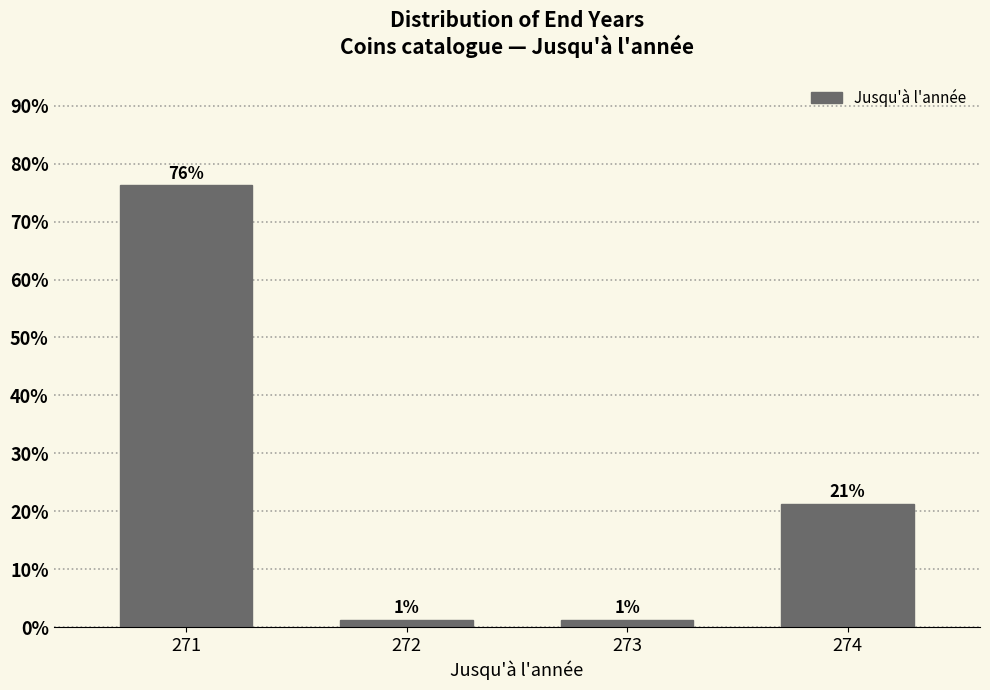

How many bars are there in total?

4